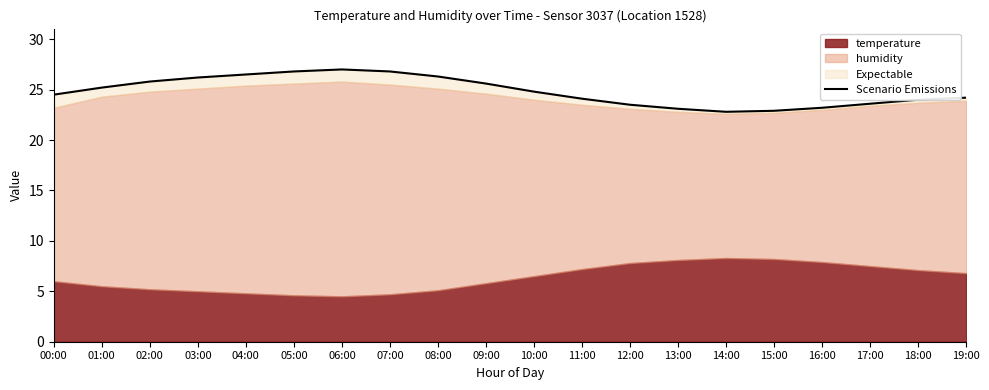

What is the smallest value displayed?

22.8